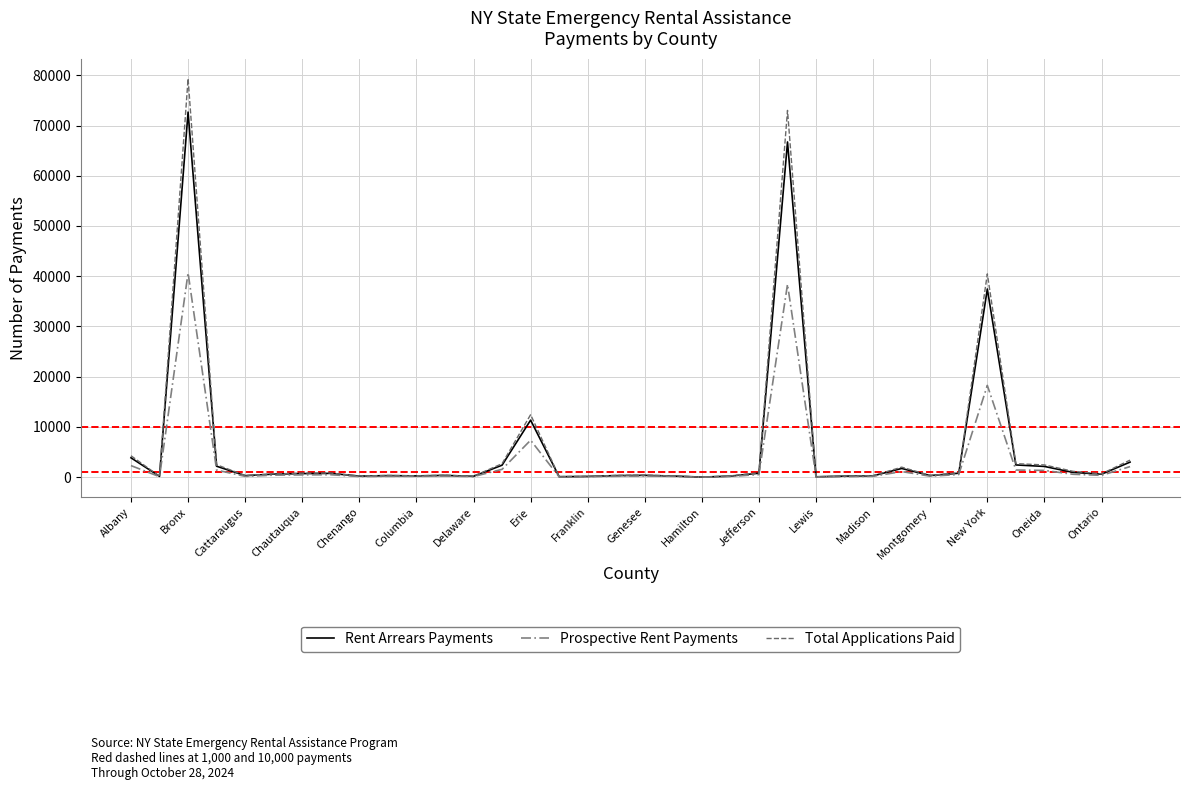

How many lines are shown in the chart?

3